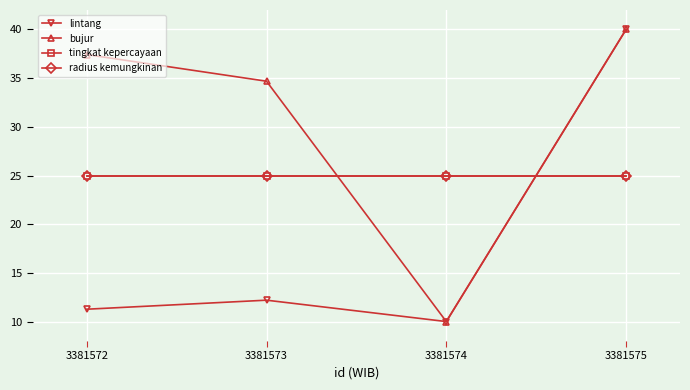

True or false: radius kemungkinan has more than 2 points higher than both neighbors.

False